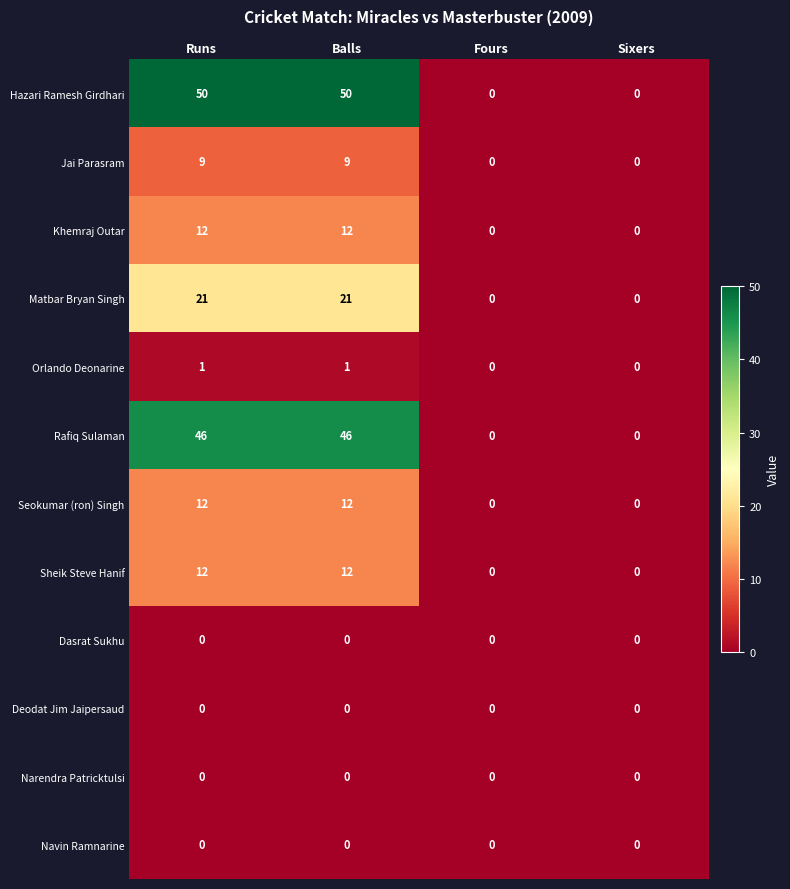

True or false: Sheik Steve Hanif has a value of 0 at Fours.

True